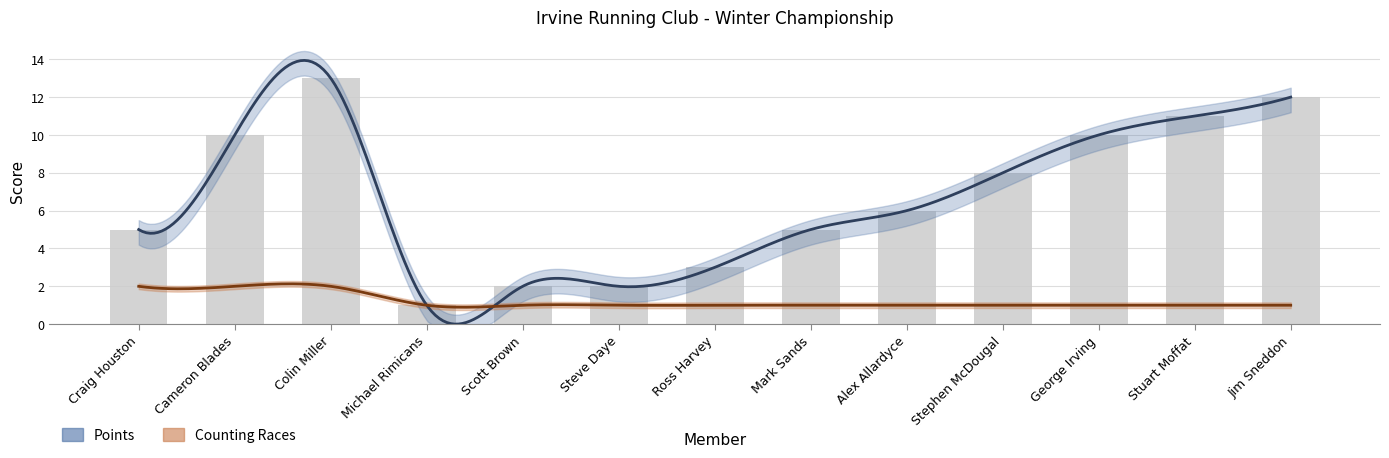

How many values are below 6?

6